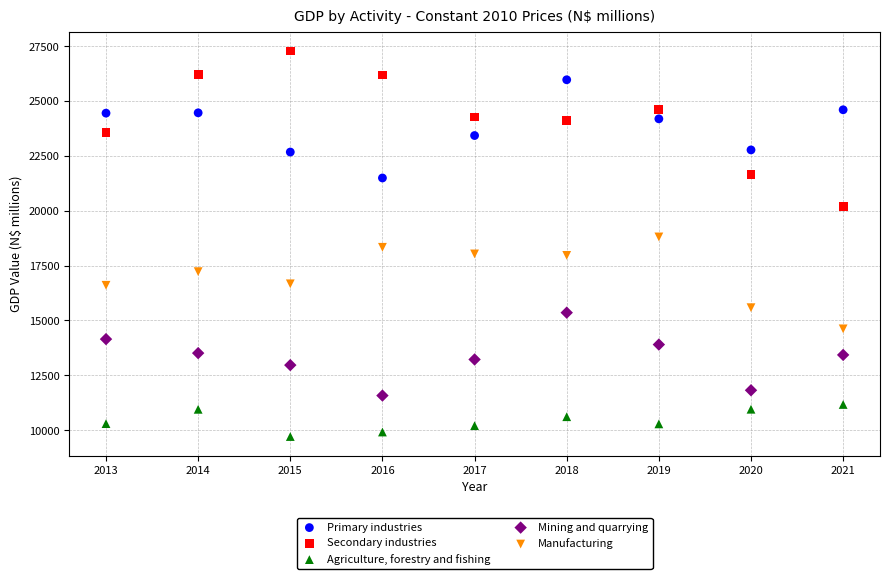

What are all the series names shown in the legend?

Primary industries, Secondary industries, Agriculture, forestry and fishing, Mining and quarrying, Manufacturing